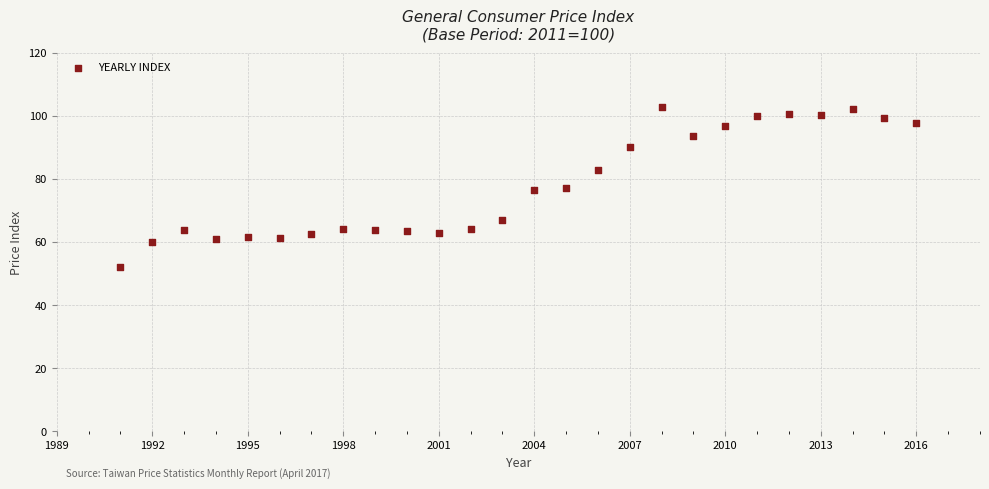

What is the range of Y values (max minus min)?

50.7